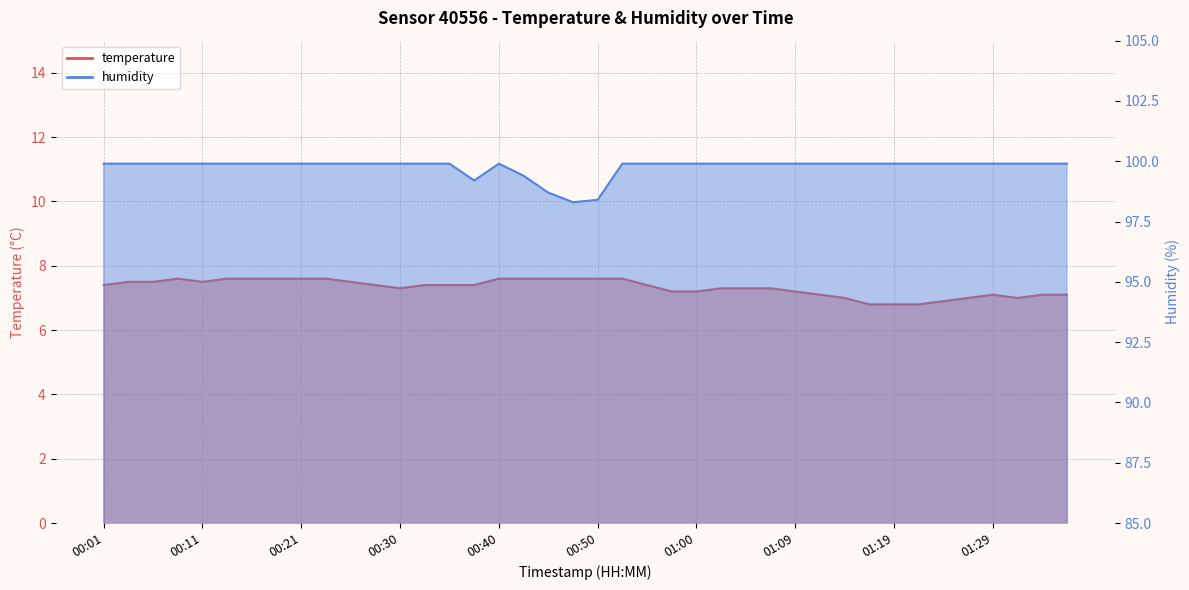

Reading left to right, transcribe all the data shown in this chart.

temperature: 7.4	7.5	7.5	7.6	7.5	7.6	7.6	7.6	7.6	7.6	7.5	7.4	7.3	7.4	7.4	7.4	7.6	7.6	7.6	7.6	7.6	7.6	7.4	7.2	7.2	7.3	7.3	7.3	7.2	7.1	7.0	6.8	6.8	6.8	6.9	7.0	7.1	7.0	7.1	7.1
humidity: 99.9	99.9	99.9	99.9	99.9	99.9	99.9	99.9	99.9	99.9	99.9	99.9	99.9	99.9	99.9	99.2	99.9	99.4	98.7	98.3	98.4	99.9	99.9	99.9	99.9	99.9	99.9	99.9	99.9	99.9	99.9	99.9	99.9	99.9	99.9	99.9	99.9	99.9	99.9	99.9